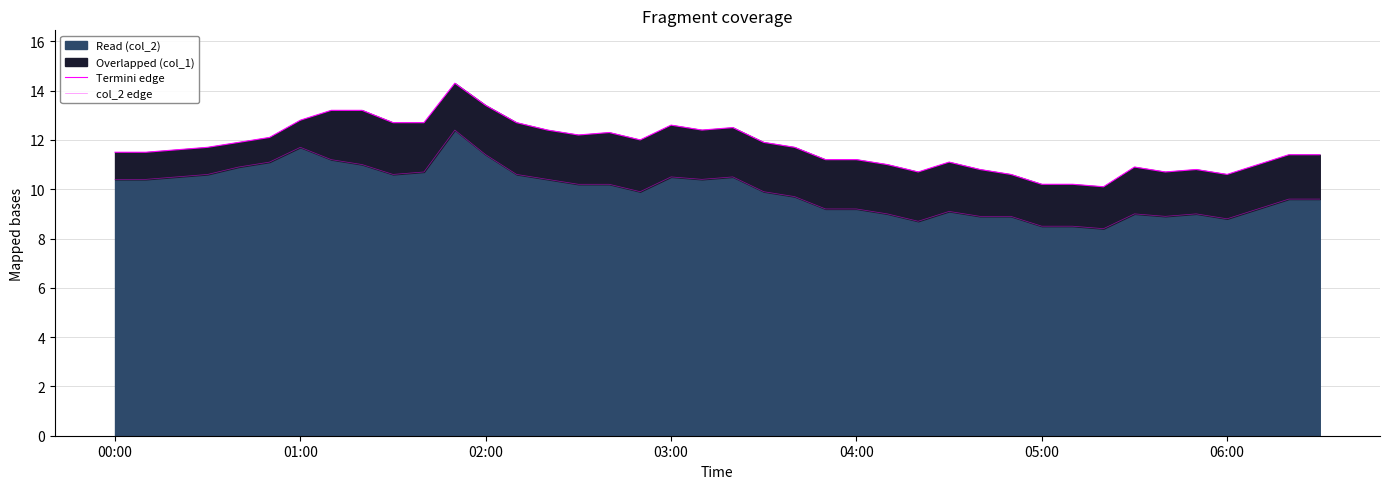

What is the difference between the maximum and second lowest values in the Termini edge series?

4.1